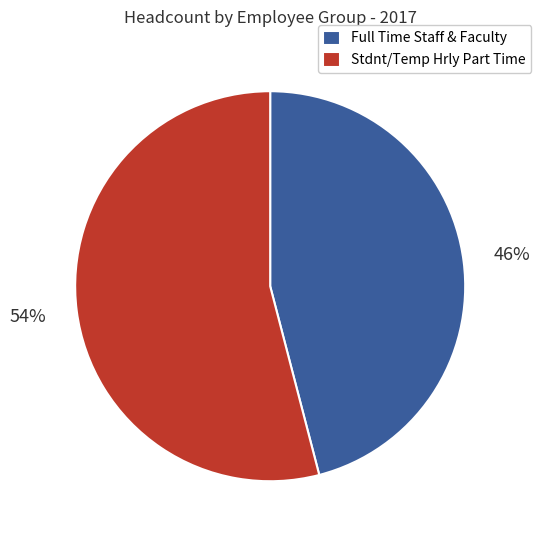

To the nearest percent, what is the difference between the largest and smallest slice percentages?

8%